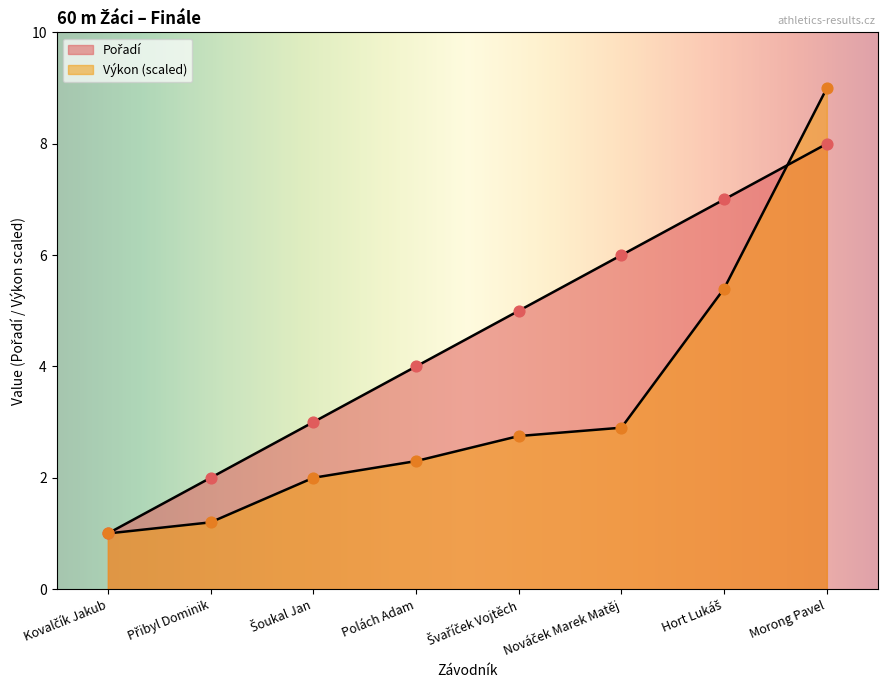

At how many categories does at least one series exceed 2?

6